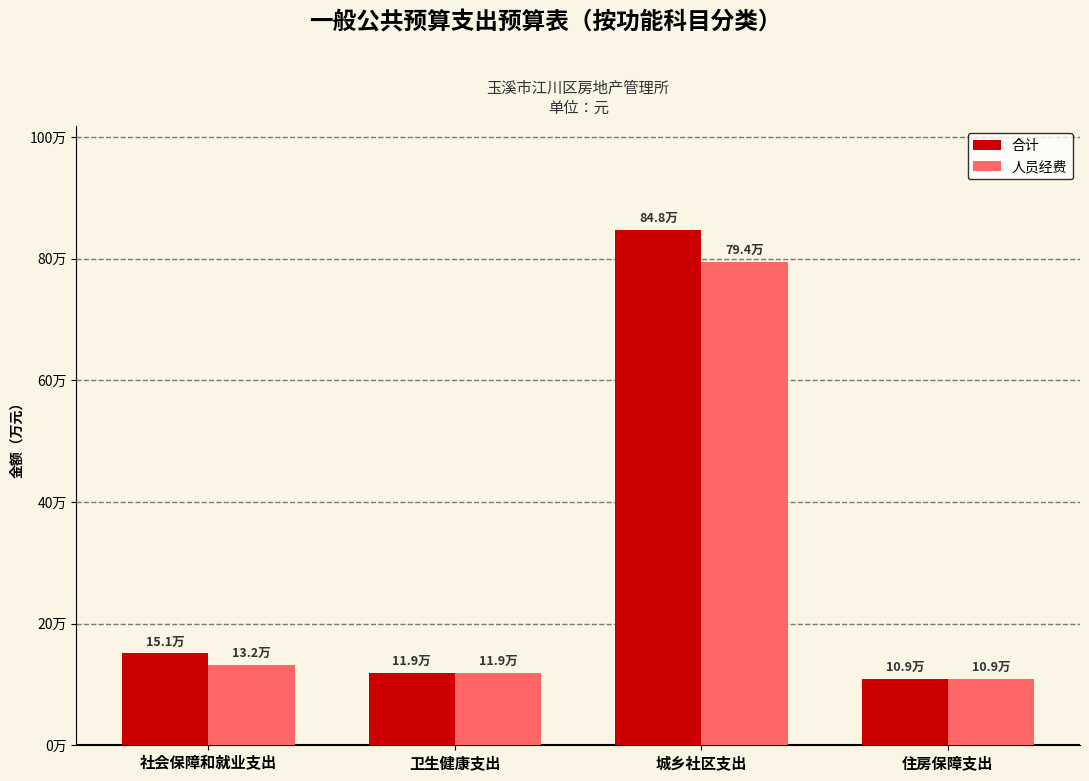

Are the bars horizontal?

No